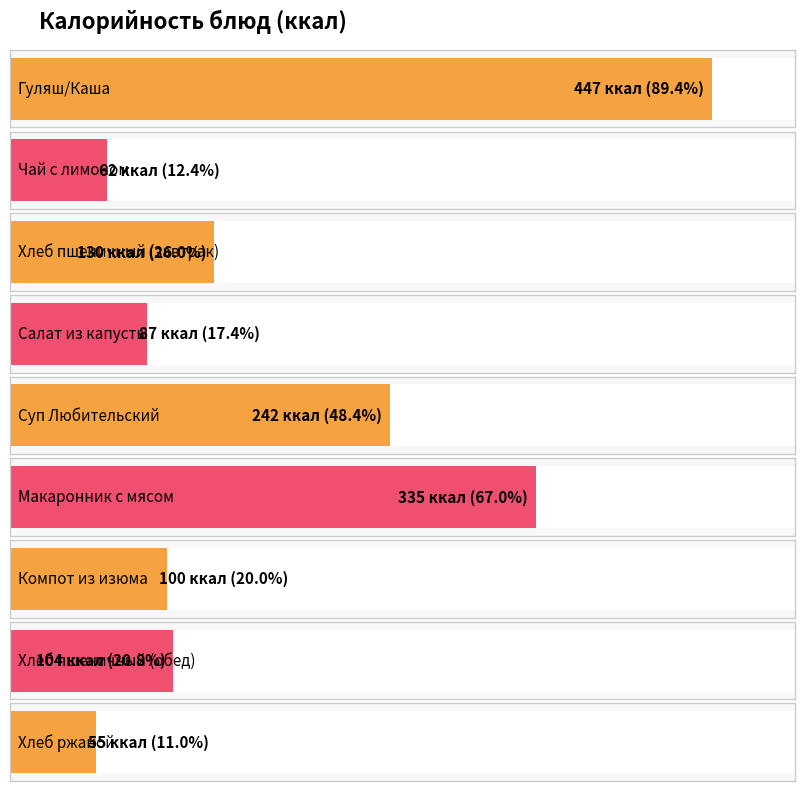

List the labels in order of value, smallest first.

Хлеб ржаной, Чай с лимоном, Салат из капусты, Компот из изюма, Хлеб пшеничный (обед), Хлеб пшеничный (завтрак), Суп Любительский, Макаронник с мясом, Гуляш/Каша